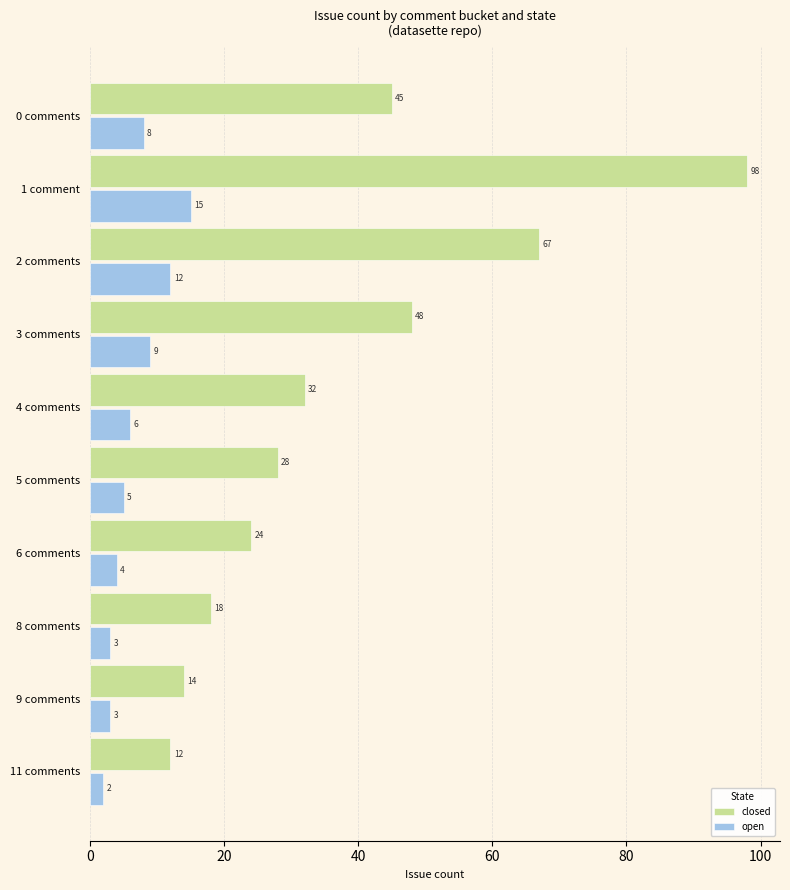

What is the maximum value for closed?

98